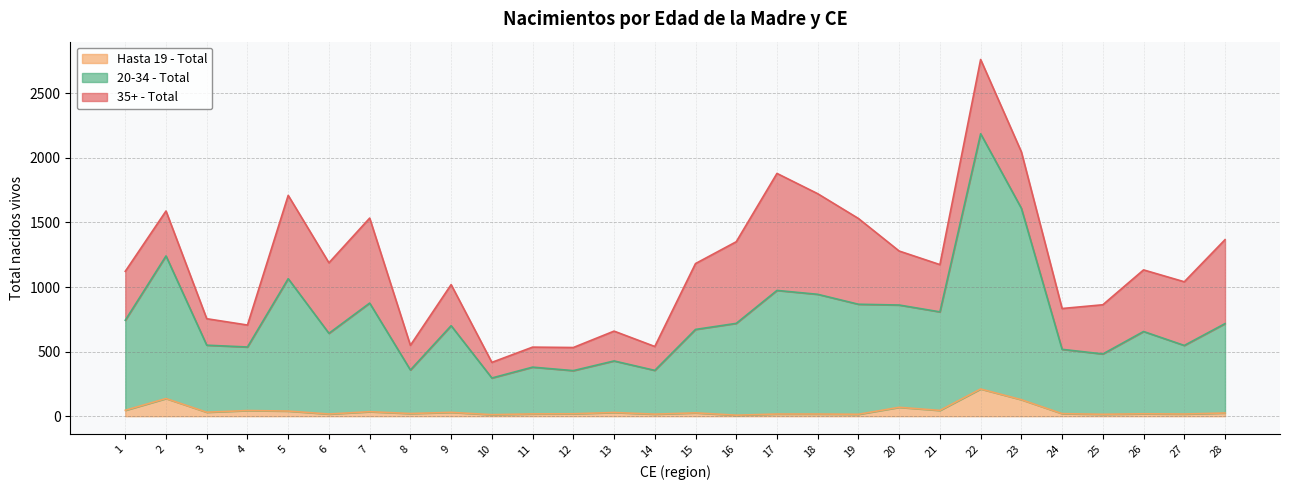

List the labels in order of Hasta 19 - Total value, smallest first.

16, 10, 19, 25, 14, 6, 17, 18, 27, 11, 12, 26, 24, 8, 28, 15, 13, 9, 3, 7, 5, 4, 21, 1, 20, 23, 2, 22